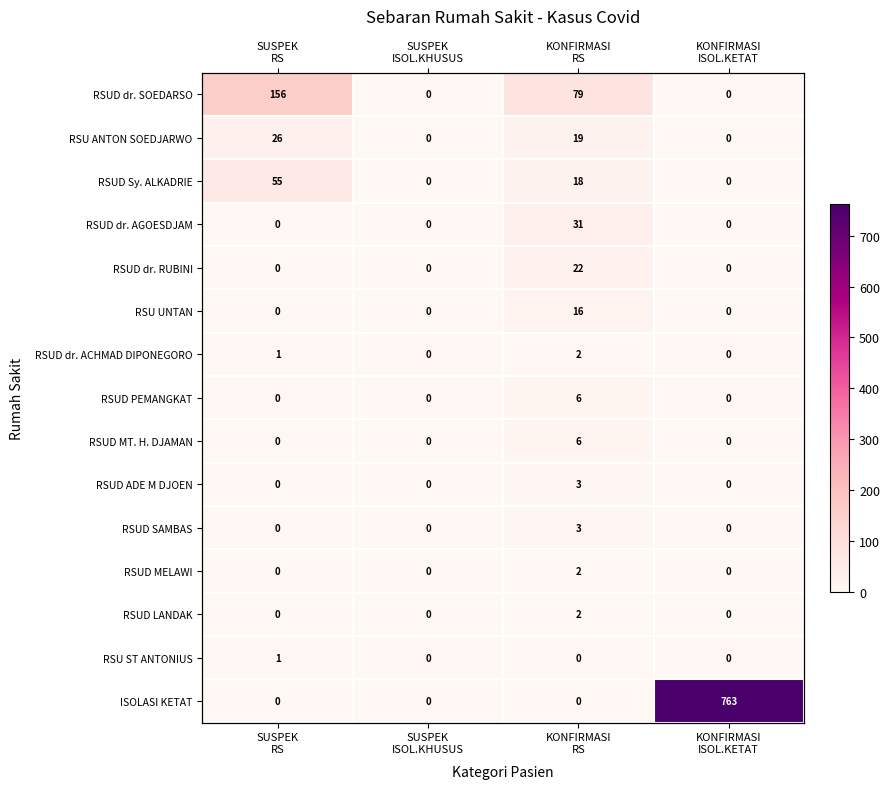

What is the total value across all series at KONFIRMASI
ISOL.KETAT?

763